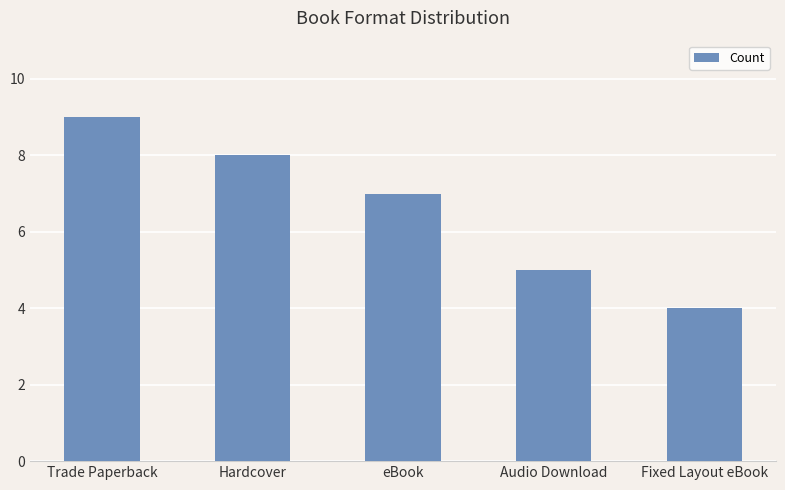

How many values are below 7?

2